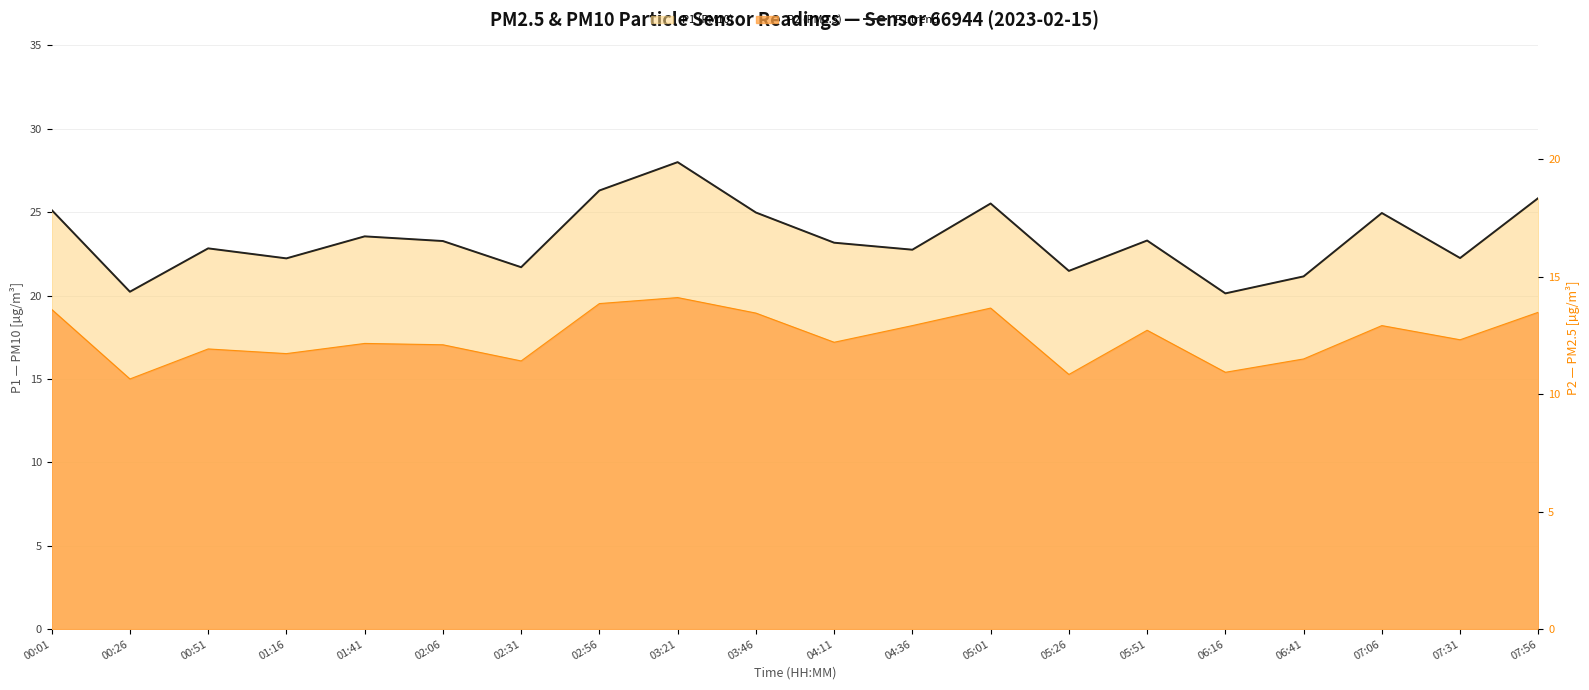

Which label corresponds to the largest value in the chart?

03:21